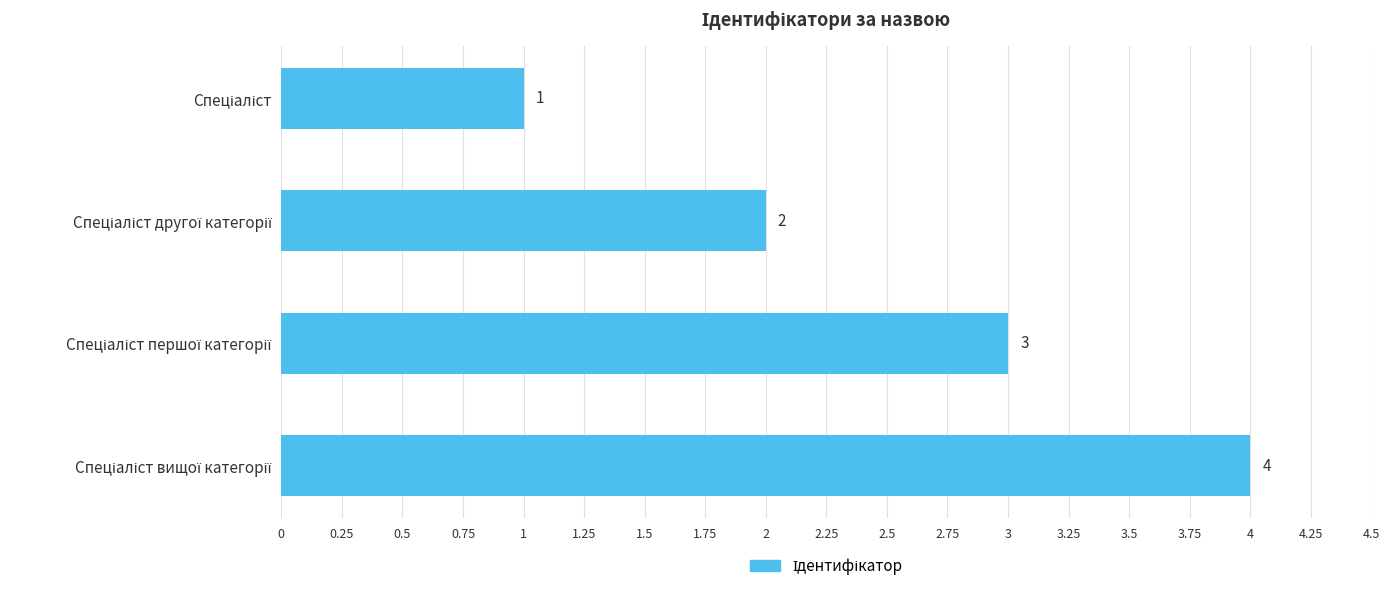

What is the value of the 4th bar from the top?

4